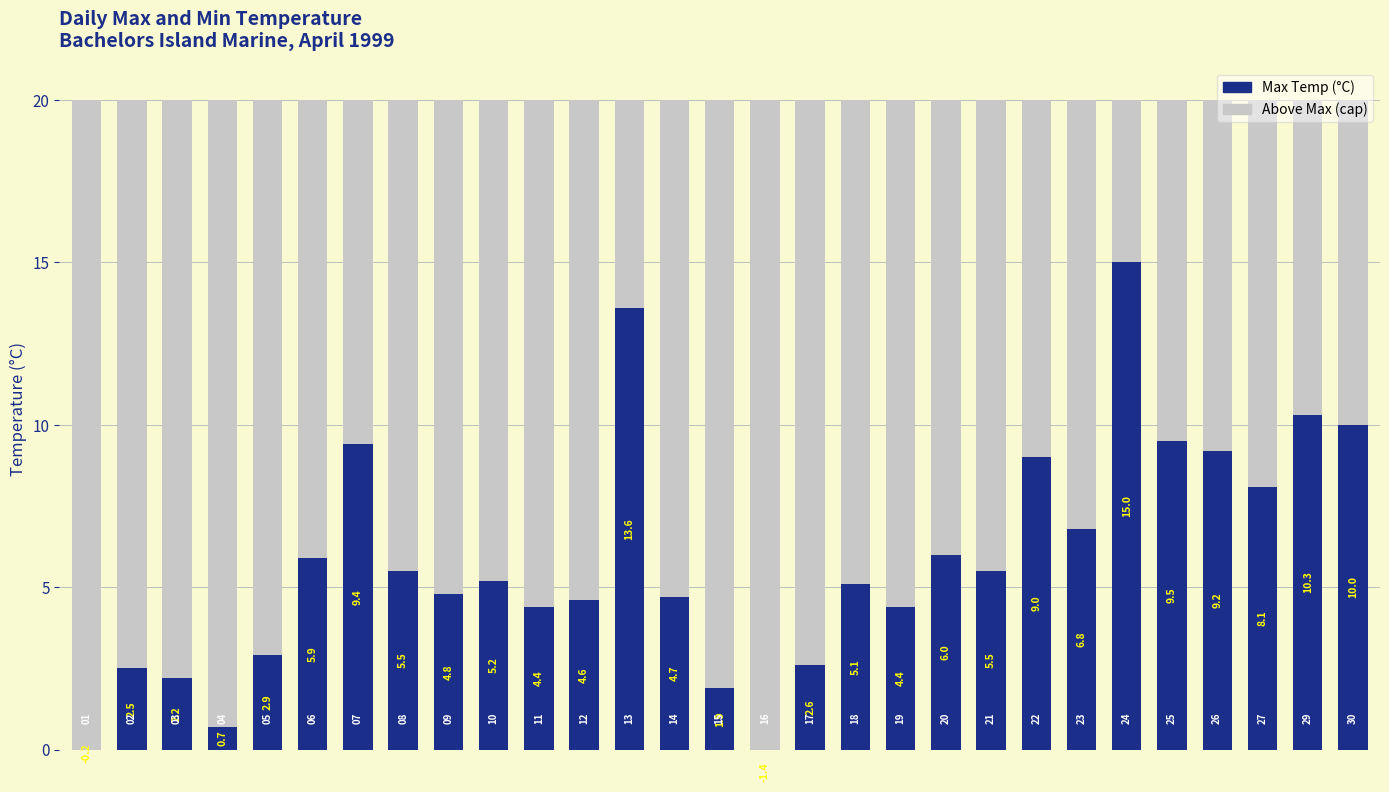

At how many categories does at least one series exceed 16?

29